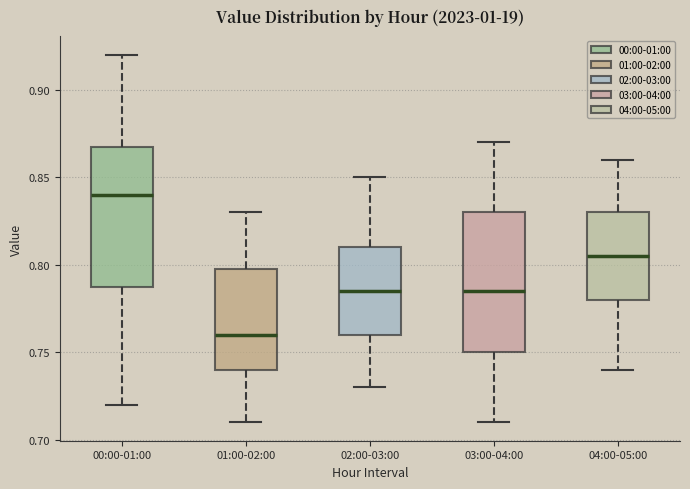

Reading left to right, transcribe this box plot: for each box, give where its median line is, the range the box spans, and where its two whiskers end, as read against the y-axis. The values are not printed on the chart, so give them approximately, as read against the axis.

00:00-01:00: median 0.840, box 0.790 to 0.870, whiskers 0.720 to 0.920
01:00-02:00: median 0.760, box 0.740 to 0.800, whiskers 0.710 to 0.830
02:00-03:00: median 0.785, box 0.760 to 0.810, whiskers 0.730 to 0.850
03:00-04:00: median 0.785, box 0.750 to 0.830, whiskers 0.710 to 0.870
04:00-05:00: median 0.805, box 0.780 to 0.830, whiskers 0.740 to 0.860